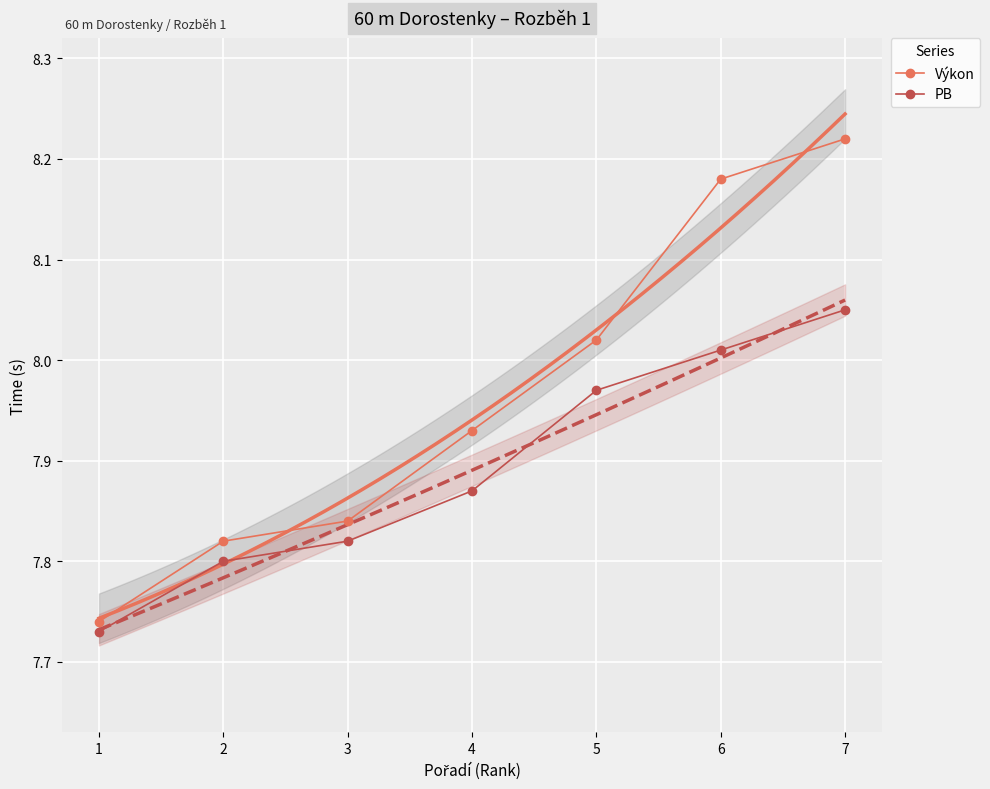

What is the value of the Výkon point at the 3rd from the left?

7.8